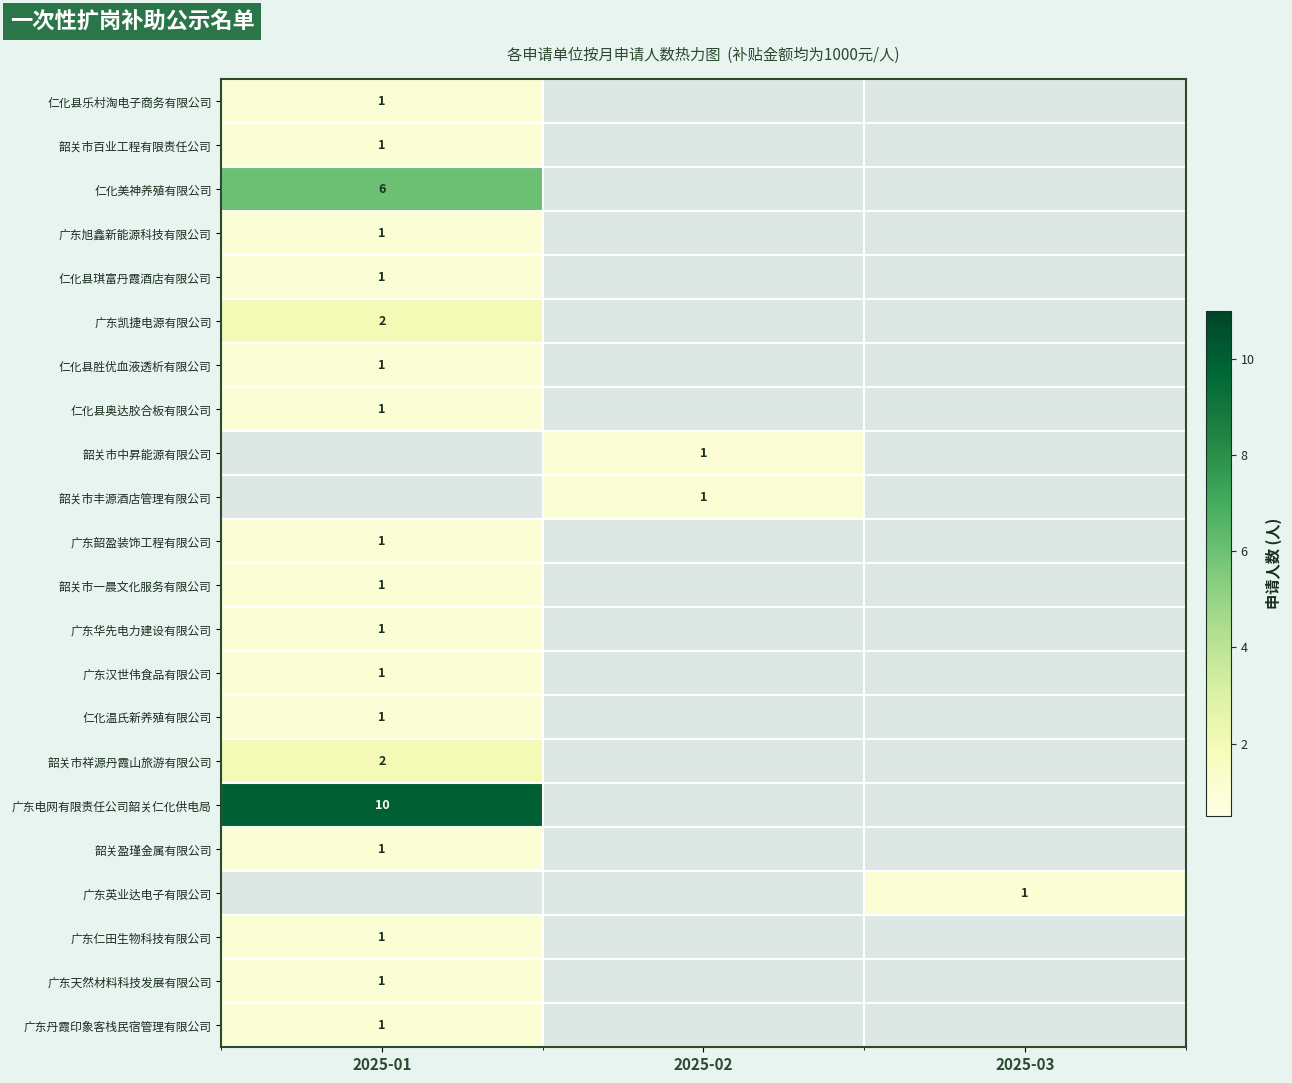

At how many categories does at least one series exceed 7?

1